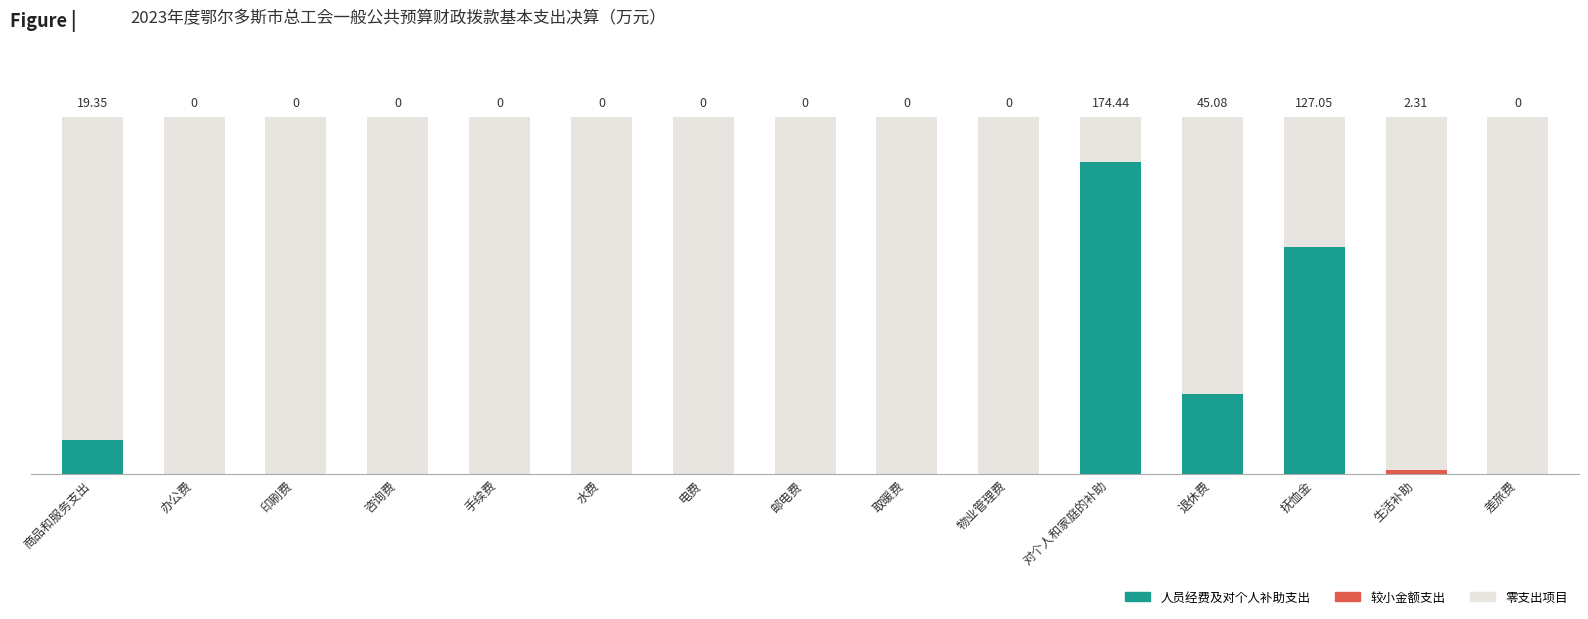

What is the maximum value shown in the chart?

174.4